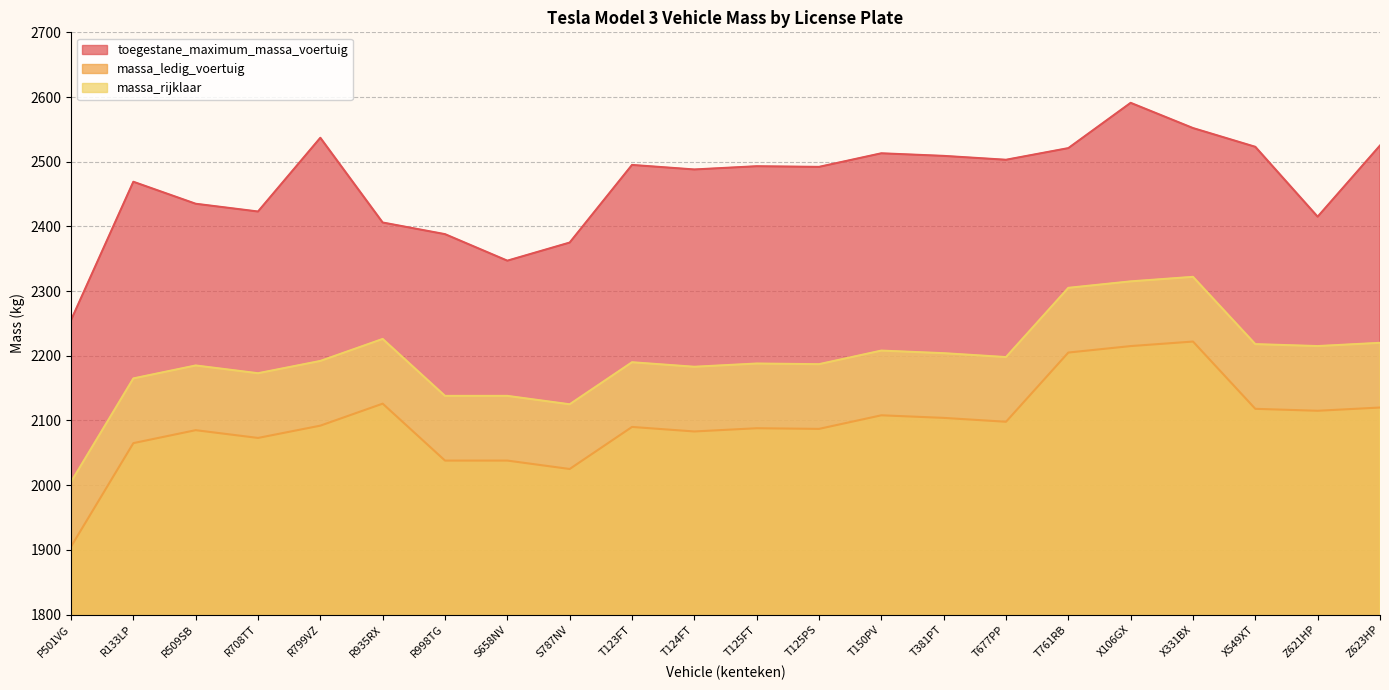

At how many categories does at least one series exceed 2470?

13